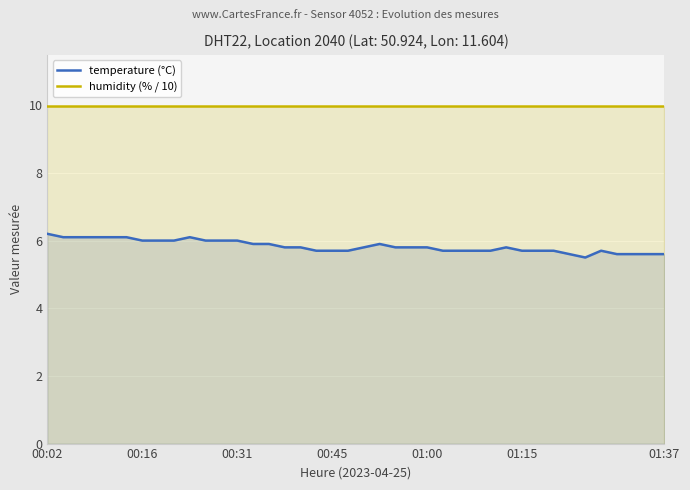

Rank the series by their maximum value, from highest to lowest.

humidity (% / 10), temperature (°C)